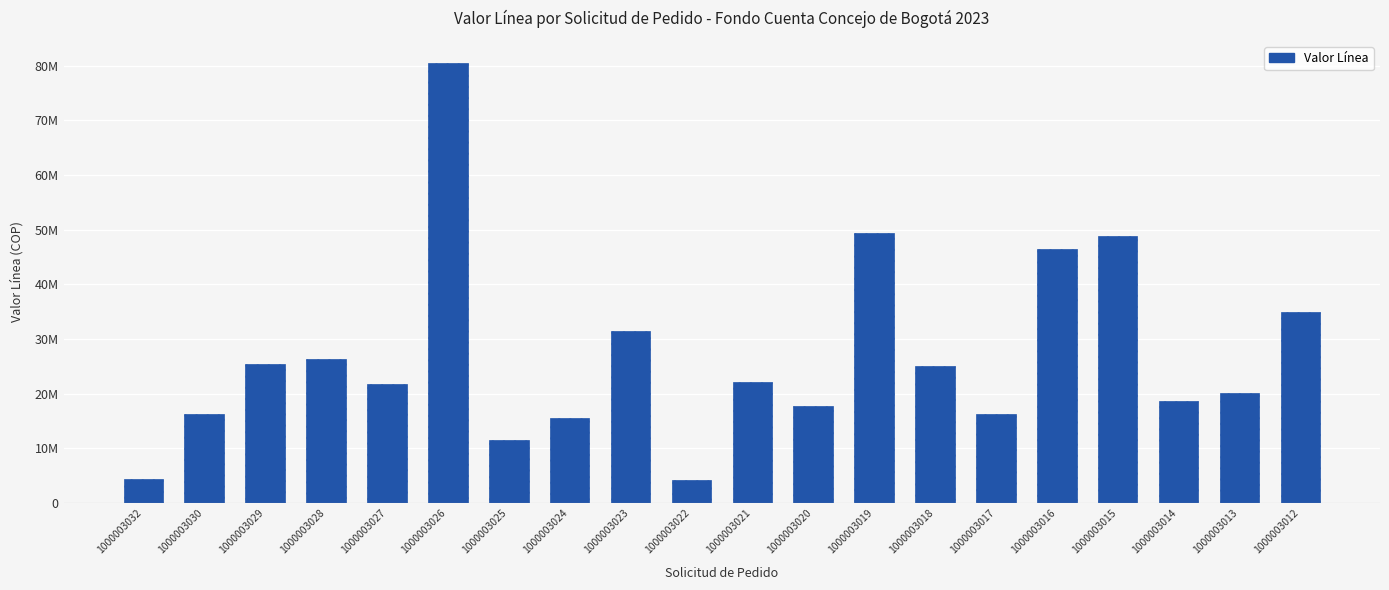

Is it true that the value at 1000003020 is 23638121?

False